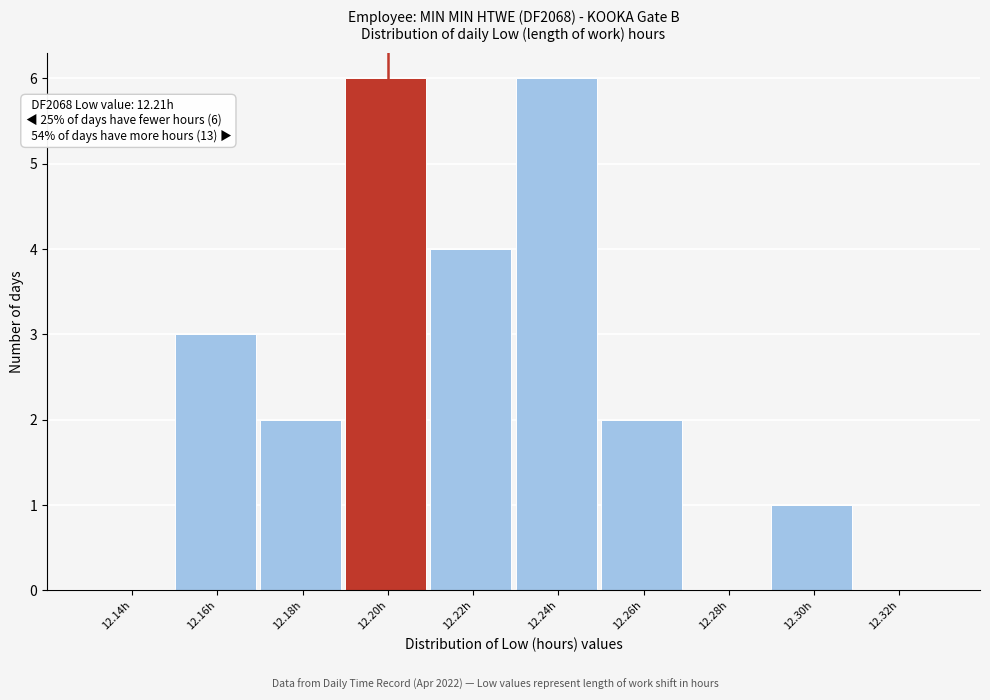

Reading left to right, what are all the values shown in this chart?

12.14h=0	12.16h=3	12.18h=2	12.20h=6	12.22h=4	12.24h=6	12.26h=2	12.28h=0	12.30h=1	12.32h=0